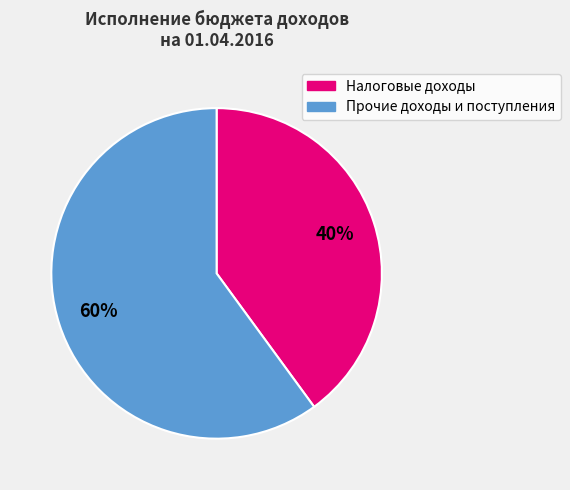

Rank the categories by value from lowest to highest.

Налоговые доходы, Прочие доходы и поступления